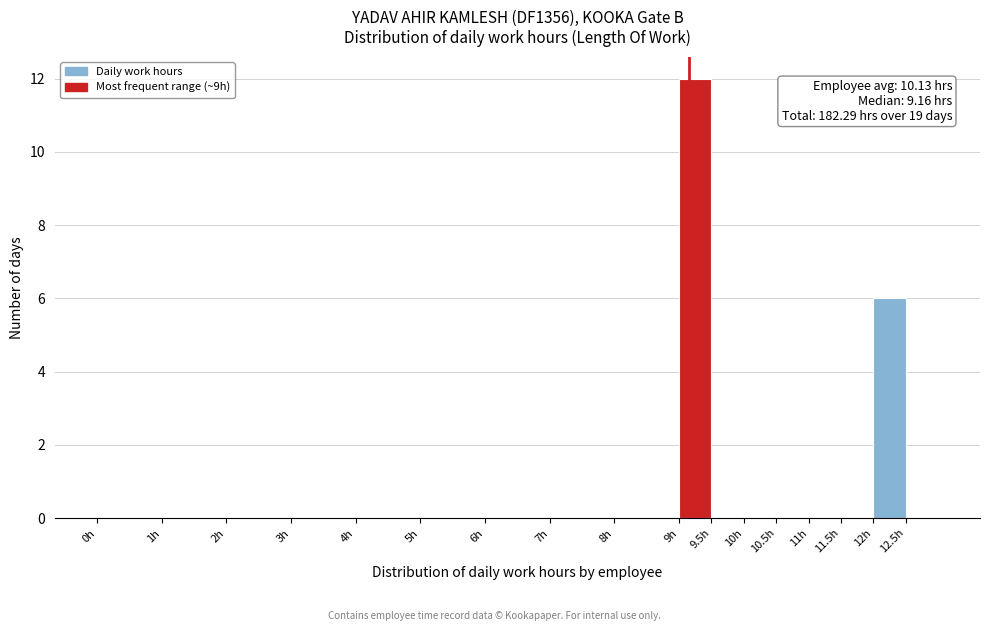

Which range on the x-axis has the tallest bar?

9.0 to 9.5